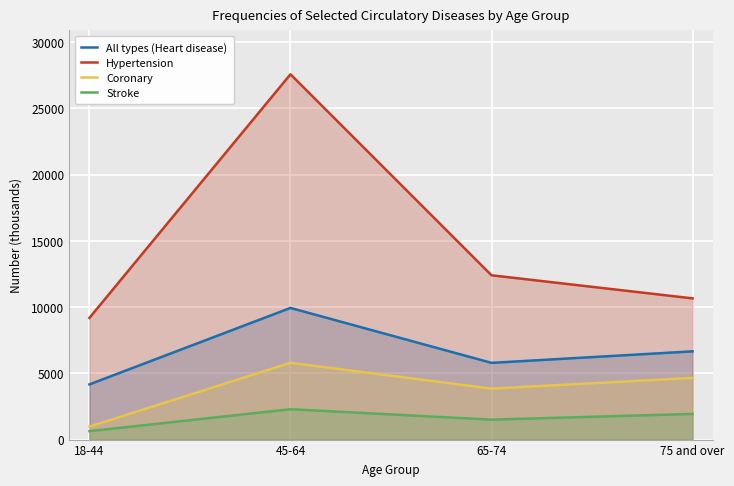

True or false: Stroke has more than 0 interior local peaks.

True